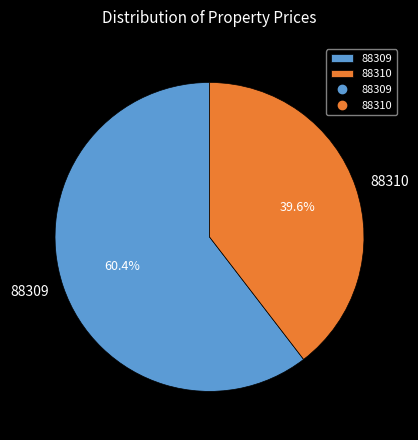

Combined, what portion of the pie is 88309 and 88310?

100.0%